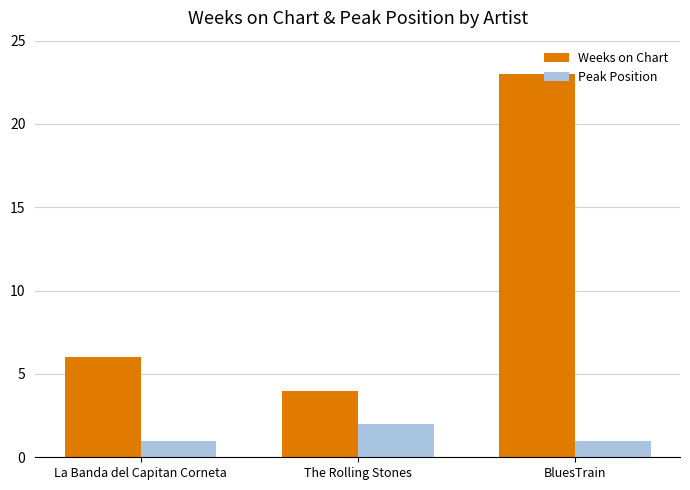

Which series has the largest range (max minus min)?

Weeks on Chart